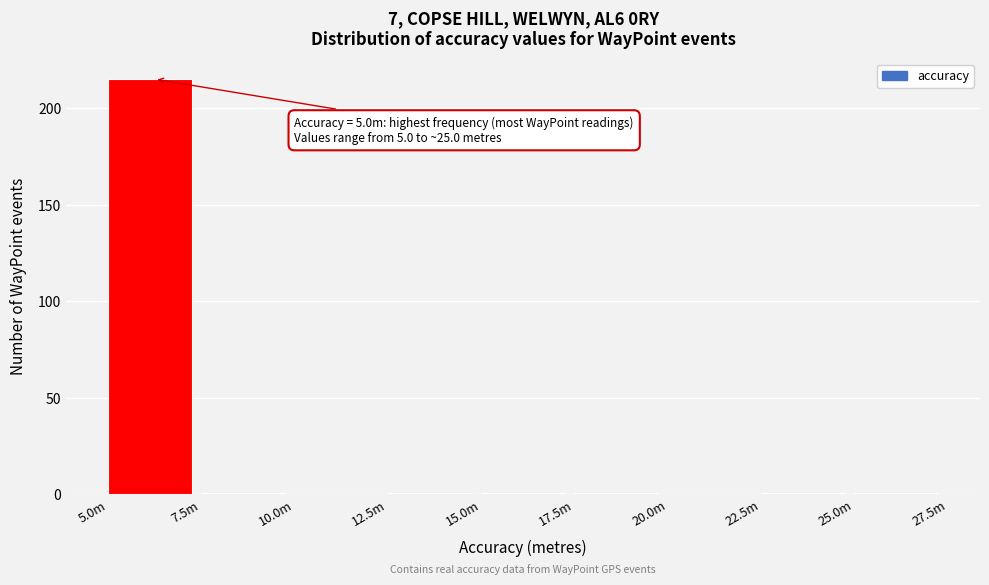

Reading left to right, extract all data points from this chart.

5.0m=215	7.5m=1	10.0m=0	12.5m=1	15.0m=1	17.5m=1	20.0m=0	22.5m=1	25.0m=1